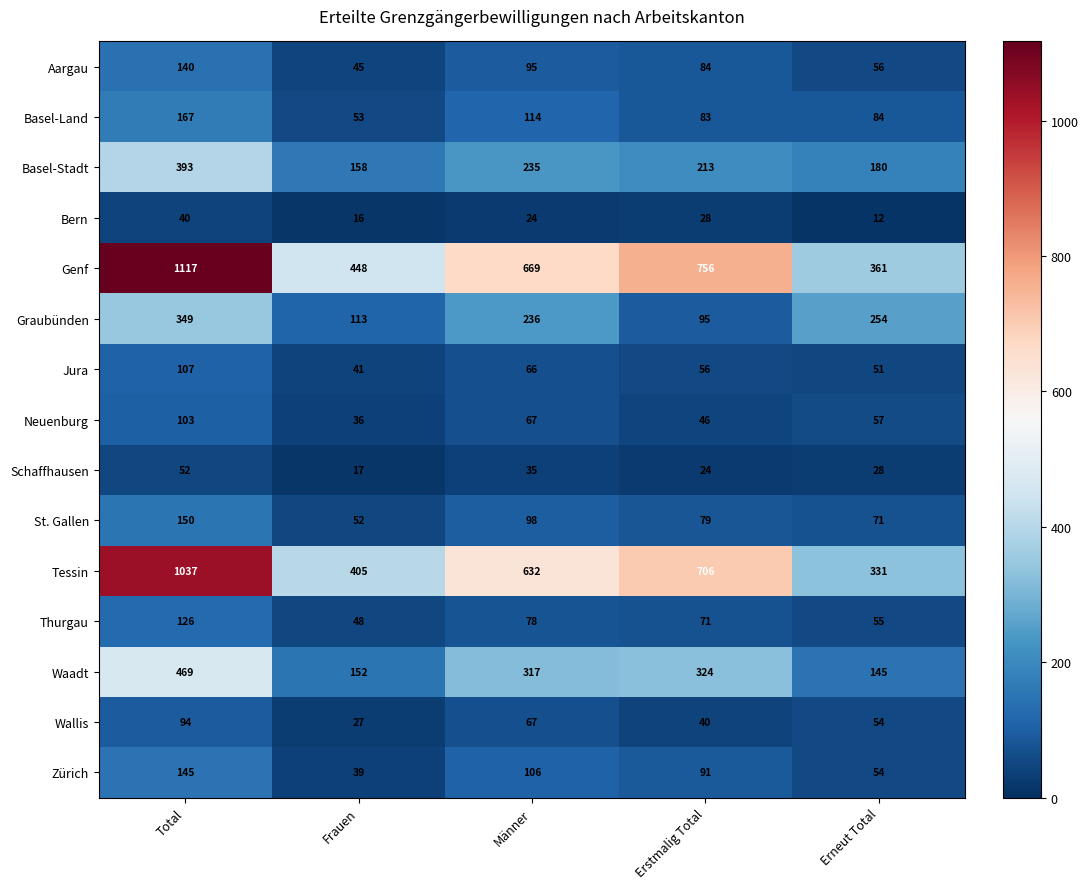

What is the sum of all Zürich values?

435